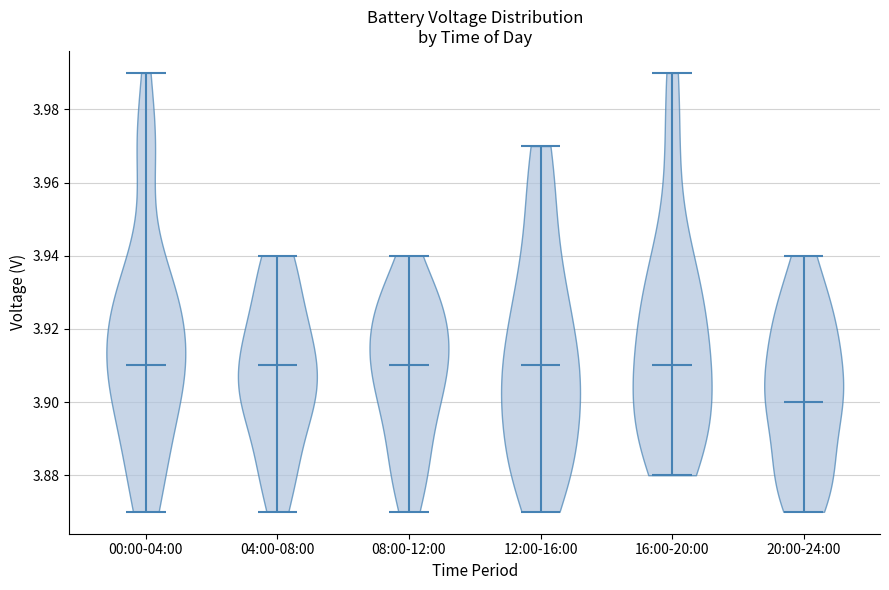

Reading left to right, read every violin against the y-axis: where its median line is, and the lowest and highest points it reaches. The values are not printed on the chart, so give them approximately, as read against the axis.

00:00-04:00: median line 3.91, lowest point 3.87, highest point 3.99
04:00-08:00: median line 3.91, lowest point 3.87, highest point 3.94
08:00-12:00: median line 3.91, lowest point 3.87, highest point 3.94
12:00-16:00: median line 3.91, lowest point 3.87, highest point 3.97
16:00-20:00: median line 3.91, lowest point 3.88, highest point 3.99
20:00-24:00: median line 3.90, lowest point 3.87, highest point 3.94